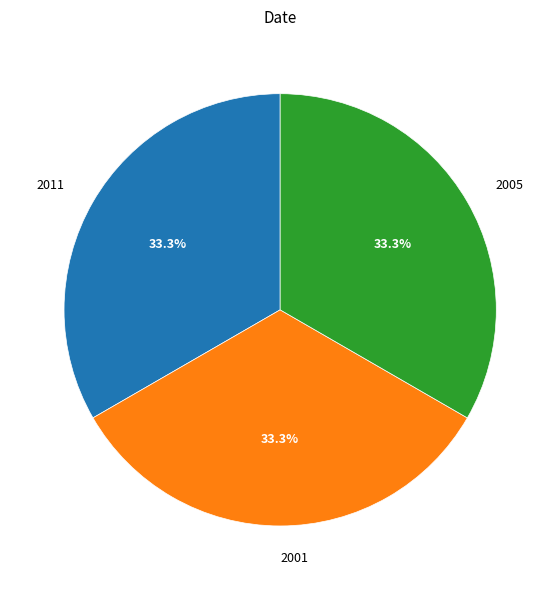

Is there a majority slice in this chart?

No